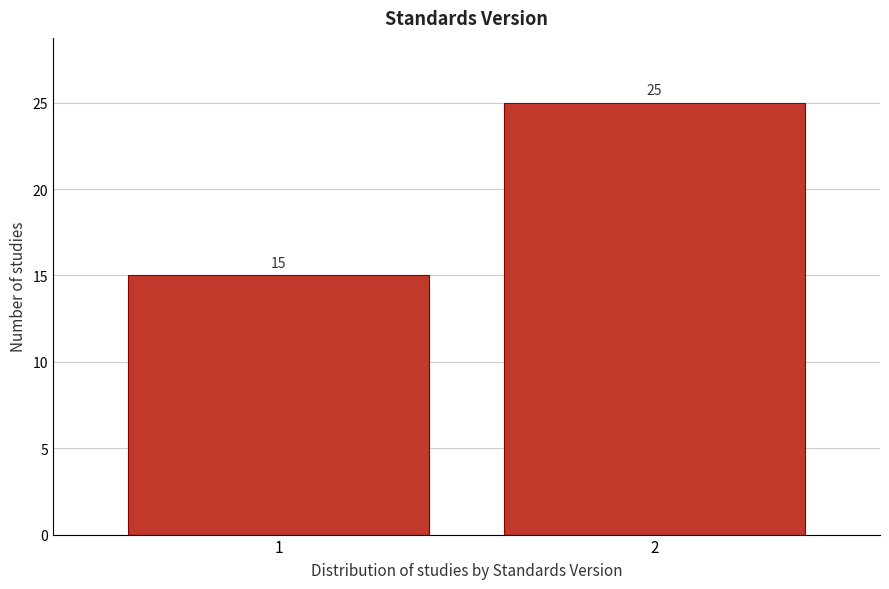

Reading right to left, extract all data points from this chart.

2=25	1=15